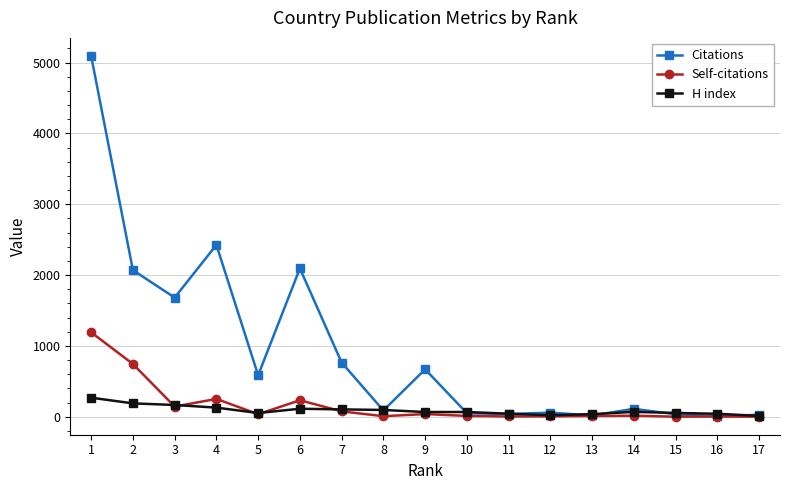

Which series has the largest total across all categories?

Citations